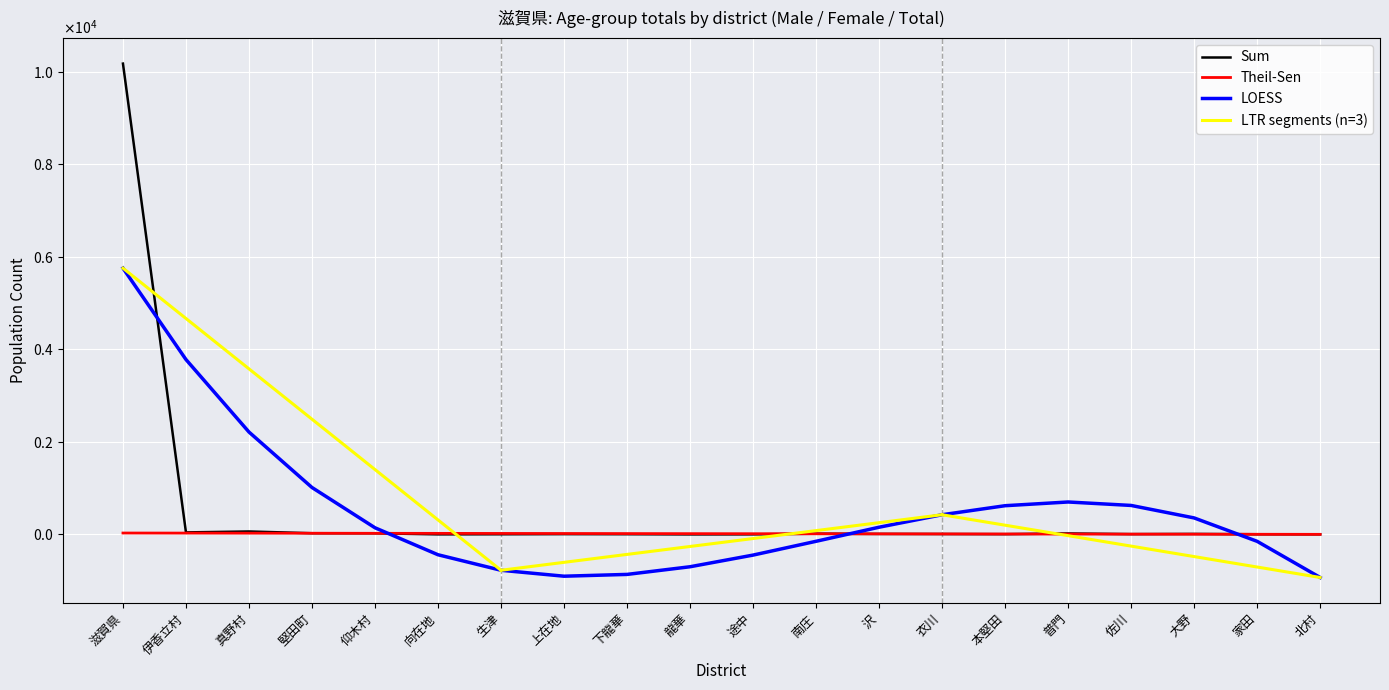

Which series has the largest range (max minus min)?

Sum